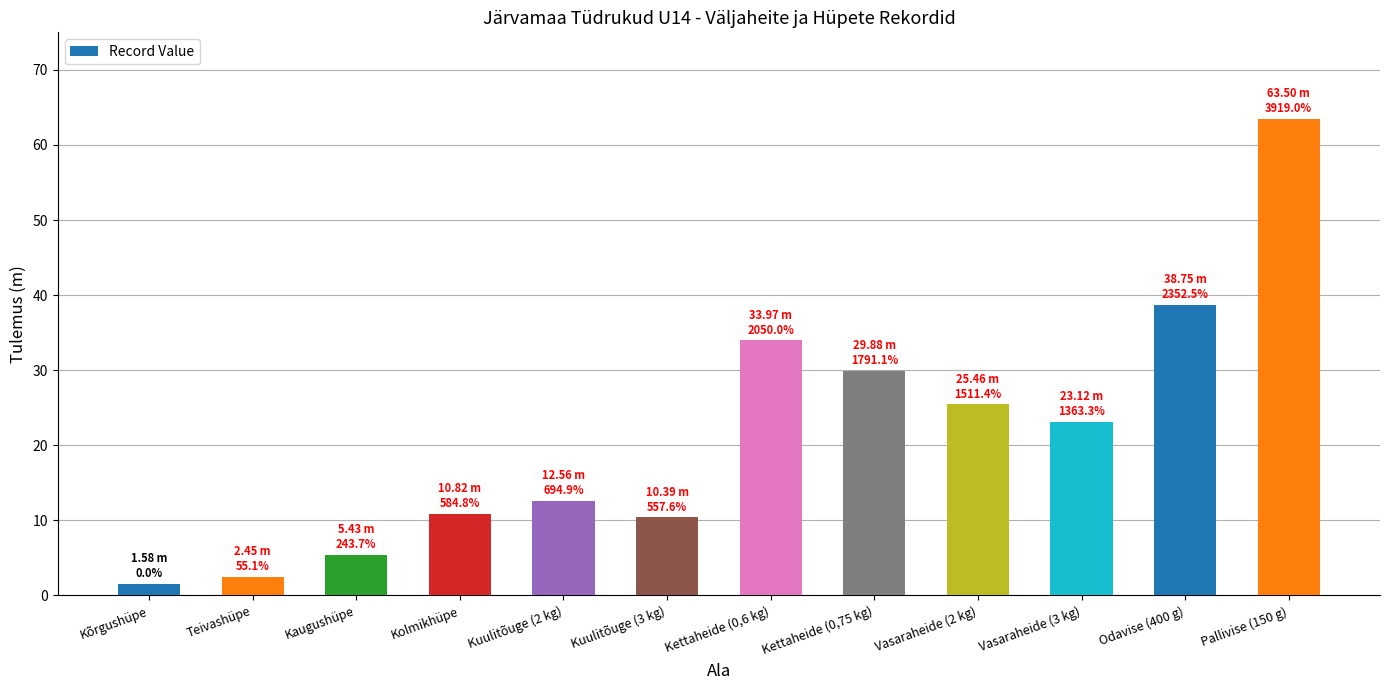

The value at Kolmikhüpe is 5.7. True or false?

False